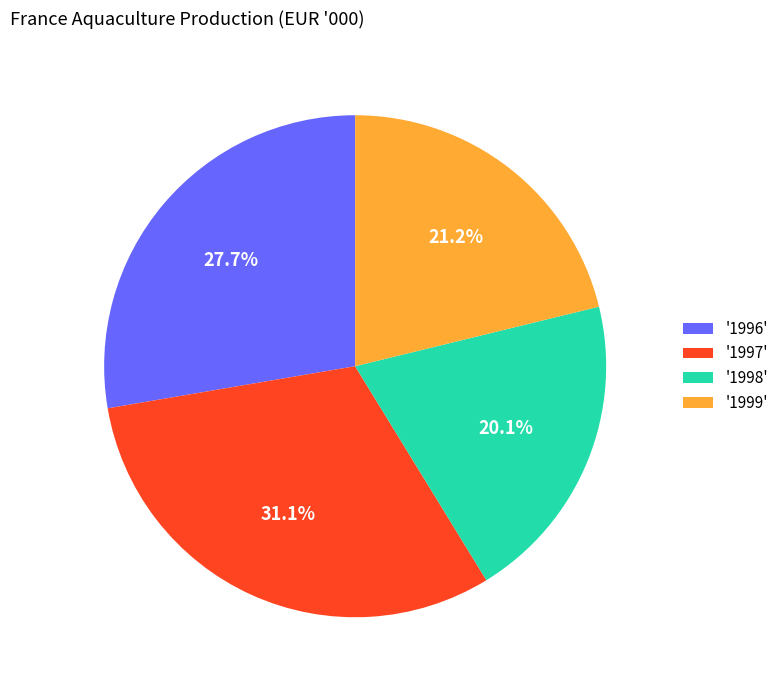

How many slices are in this pie chart?

4